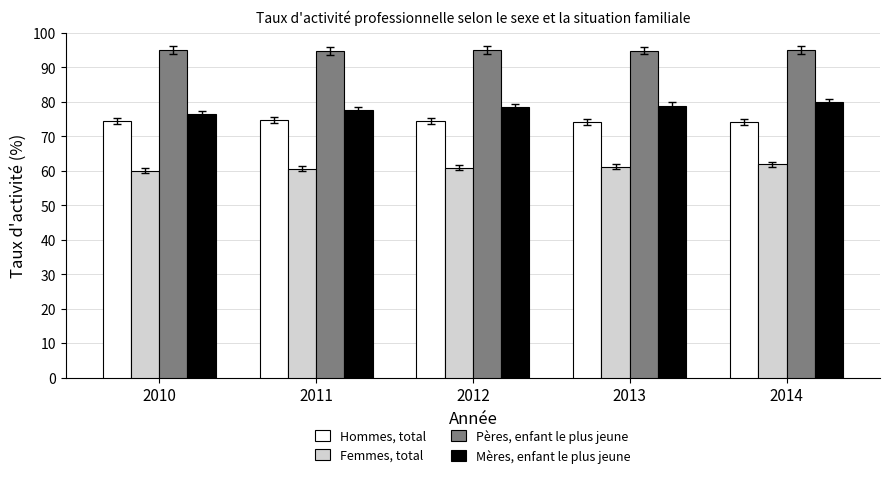

What is the approximate value of Mères, enfant le plus jeune at 2012?

78.5